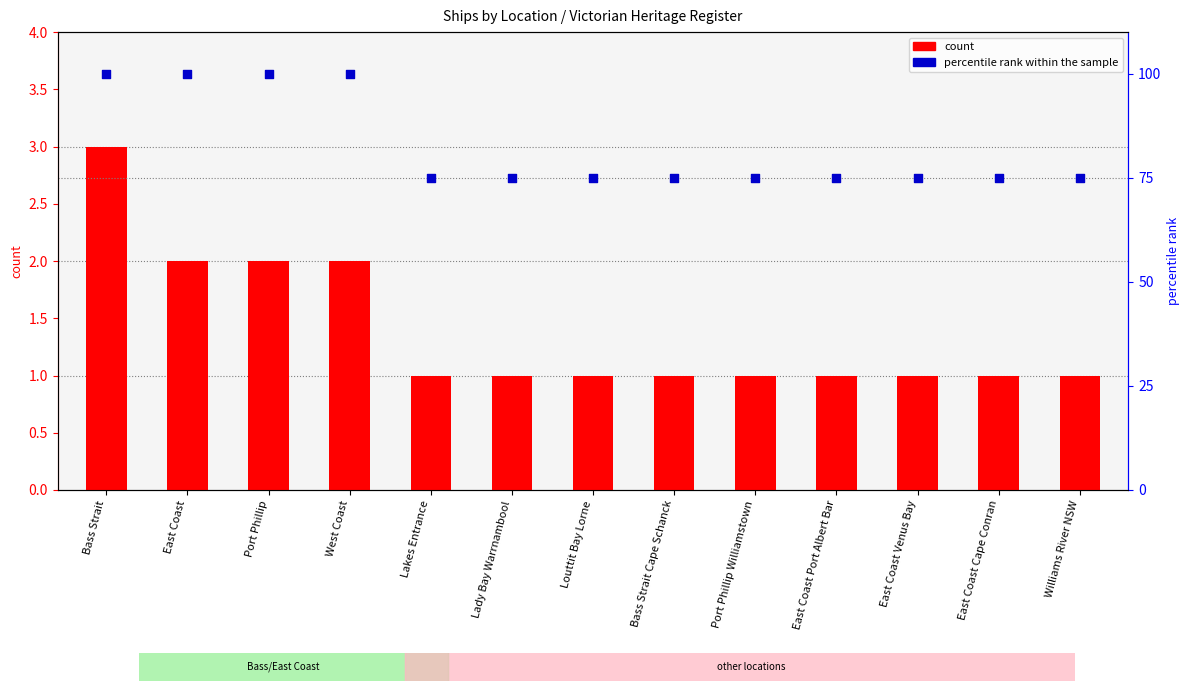

At how many categories does at least one series exceed 48?

13